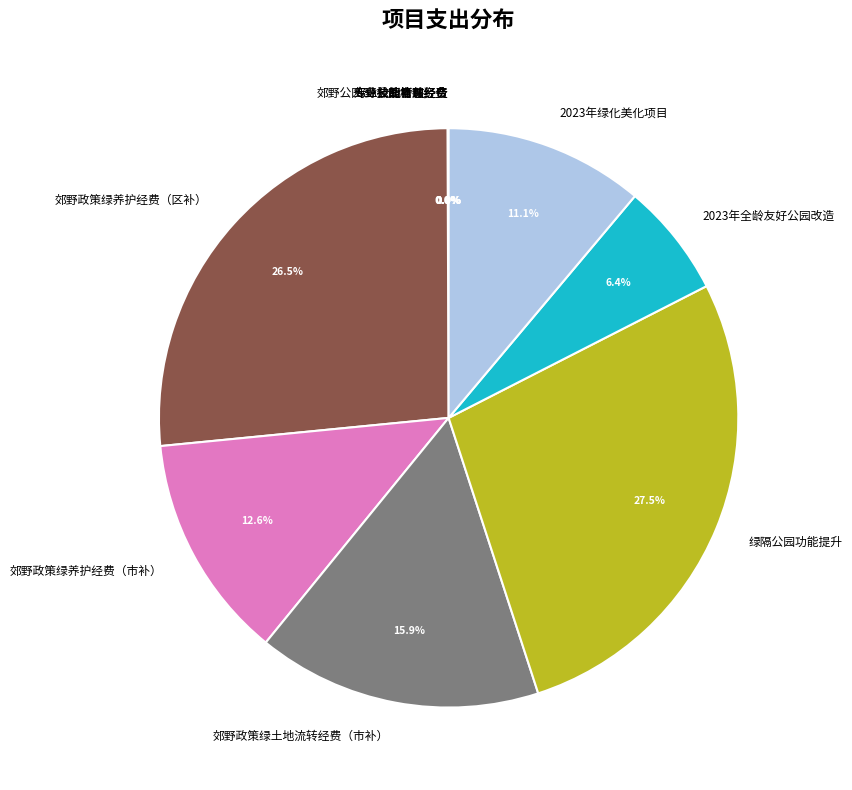

Is there a majority slice in this chart?

No